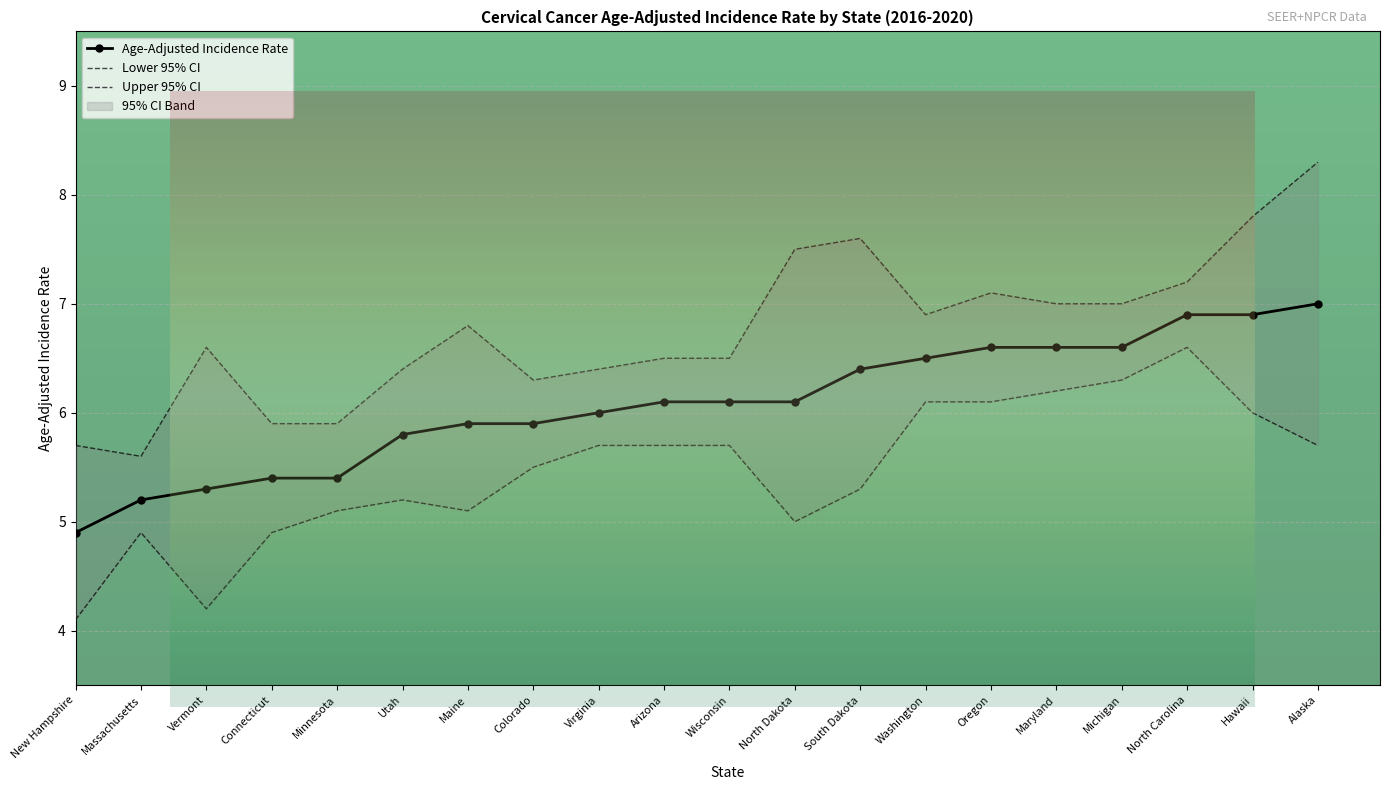

At which label is Lower 95% CI closest to 5?

North Dakota